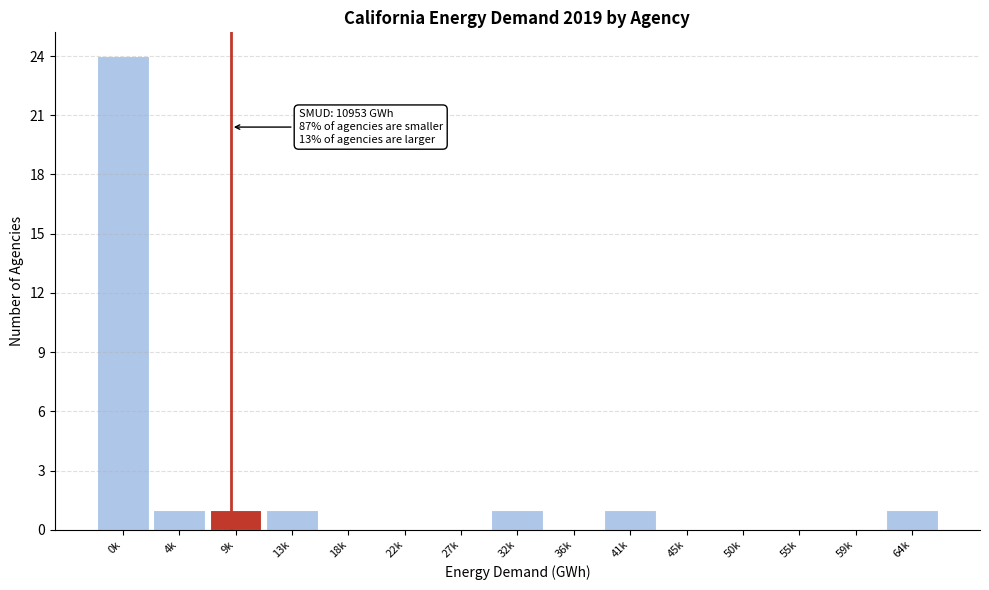

Reading right to left, transcribe all the data shown in this chart.

64k=1	59k=0	55k=0	50k=0	45k=0	41k=1	36k=0	32k=1	27k=0	22k=0	18k=0	13k=1	9k=1	4k=1	0k=24